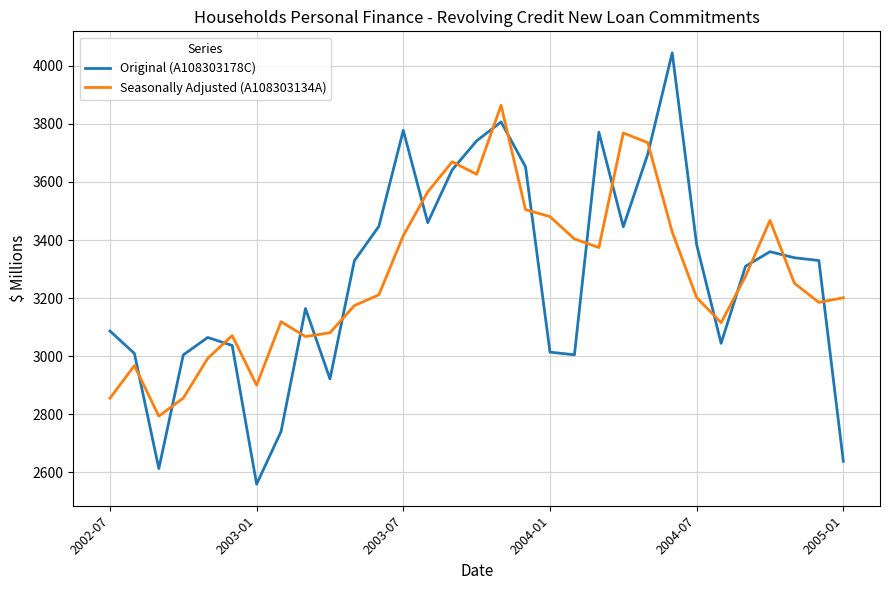

What is the greatest value displayed?

4044.4